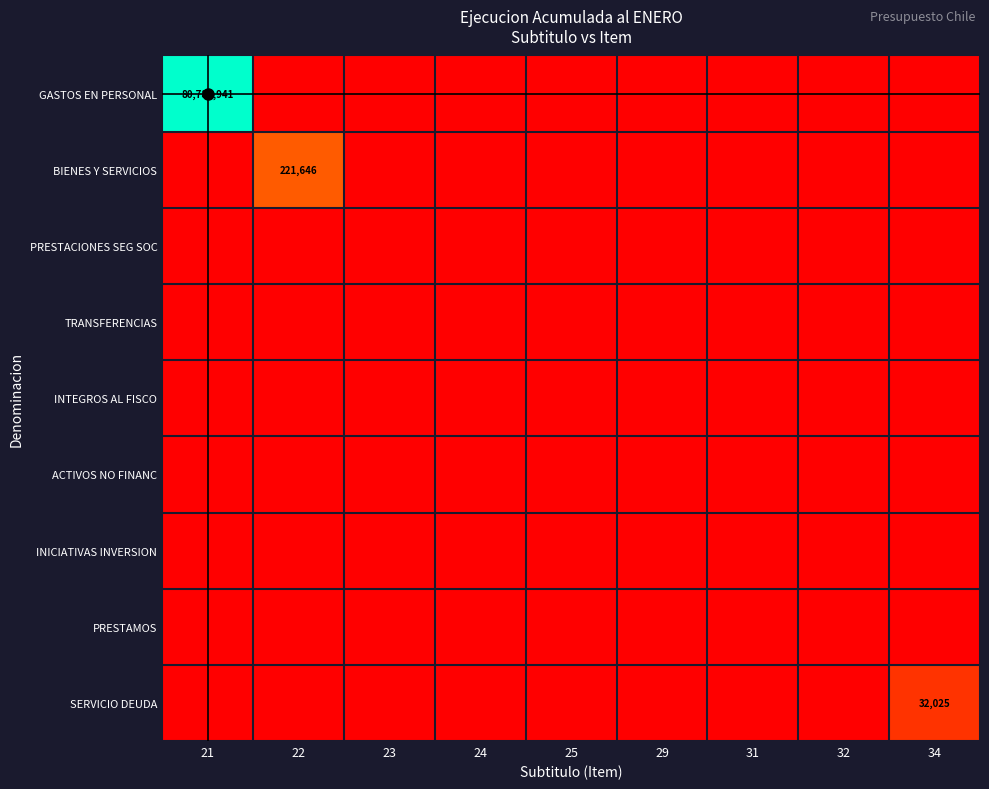

Is the value of INICIATIVAS INVERSION at 31 greater than the value of GASTOS EN PERSONAL at 22?

No